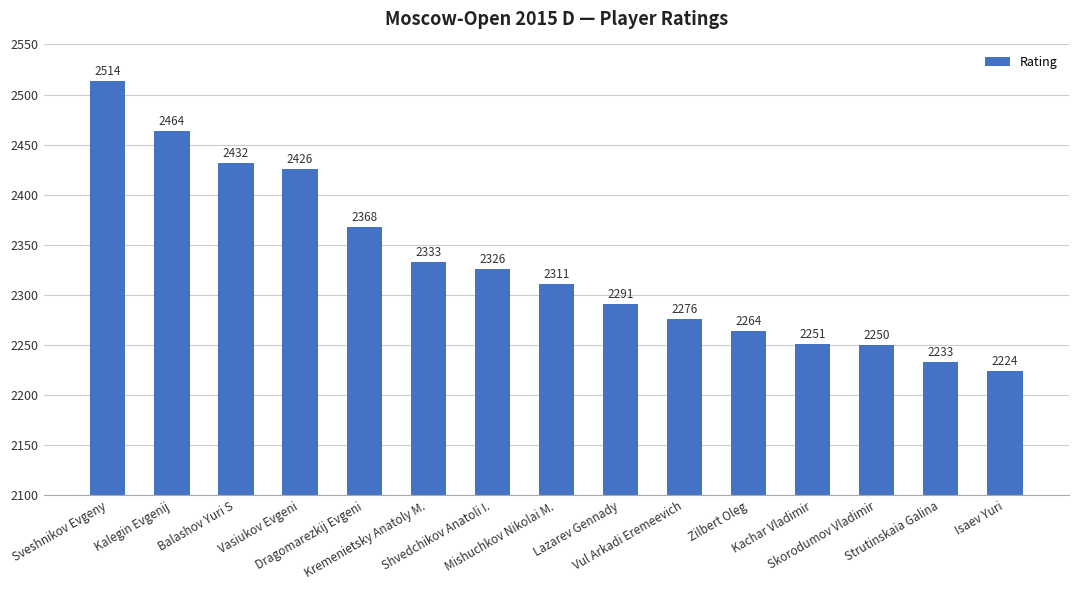

Reading left to right, transcribe all the data shown in this chart.

2514	2464	2432	2426	2368	2333	2326	2311	2291	2276	2264	2251	2250	2233	2224